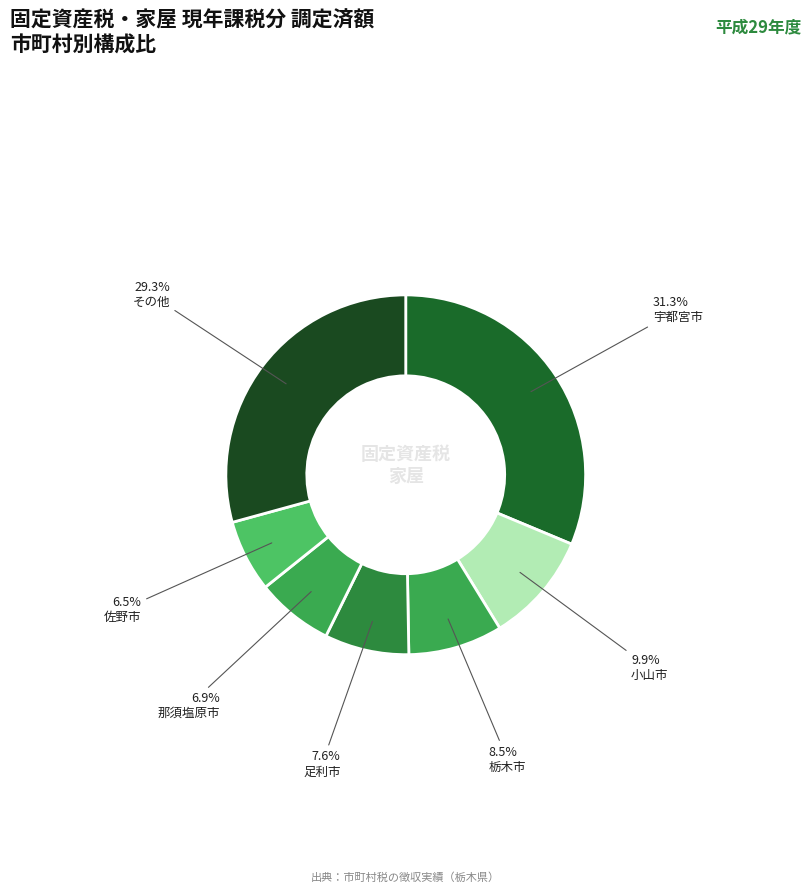

How many slices are in this pie chart?

7